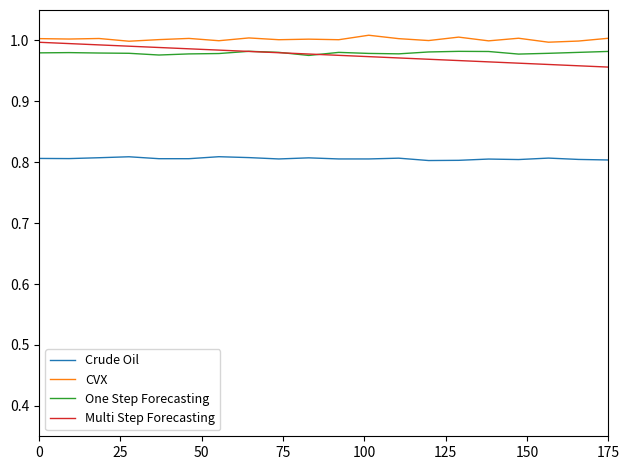

True or false: Crude Oil and Multi Step Forecasting intersect in this chart.

False